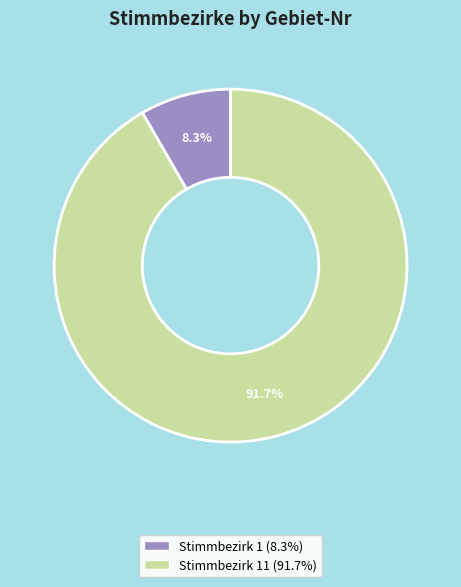

Is there any slice that represents more than half of the pie?

Yes